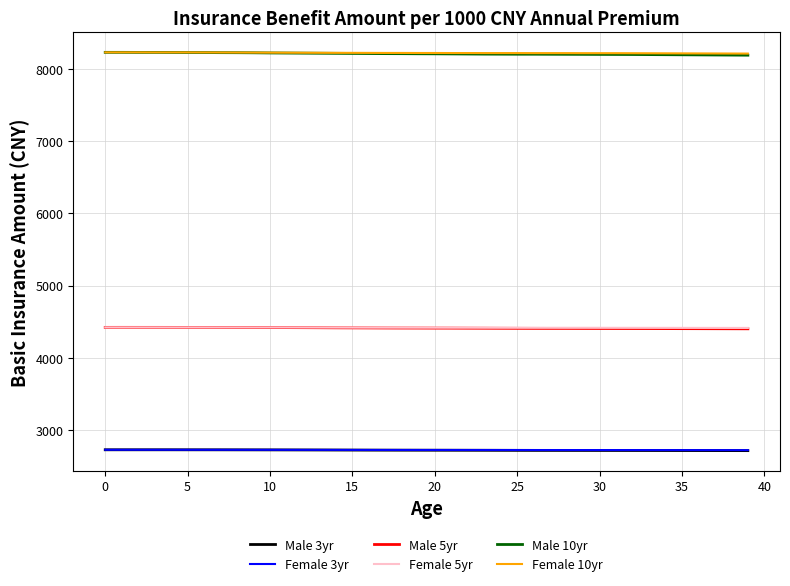

True or false: Female 3yr and Female 10yr intersect in this chart.

False